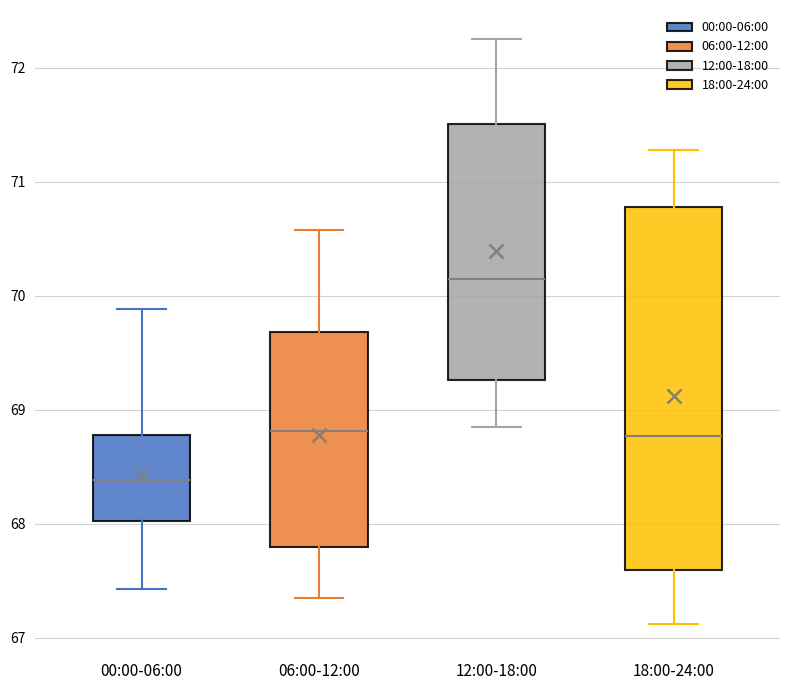

Reading left to right, read every box against the y-axis: the position of its median line, the range the box covers, and the ends of its whiskers. The values are not printed on the chart, so give them approximately, as read against the axis.

00:00-06:00: median 68.4, box 68.0 to 68.8, whiskers 67.4 to 69.9
06:00-12:00: median 68.8, box 67.8 to 69.7, whiskers 67.4 to 70.6
12:00-18:00: median 70.2, box 69.3 to 71.5, whiskers 68.9 to 72.3
18:00-24:00: median 68.8, box 67.6 to 70.8, whiskers 67.1 to 71.3